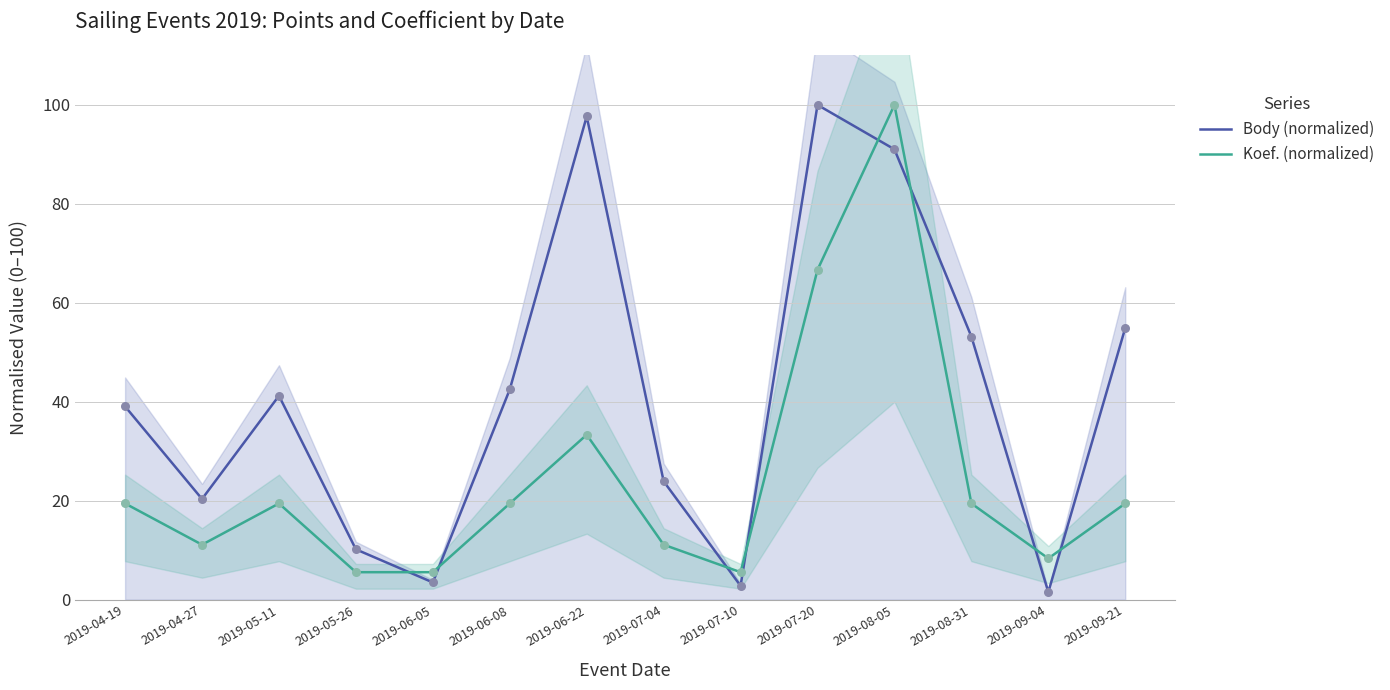

Which series has the largest total across all categories?

Body (normalized)